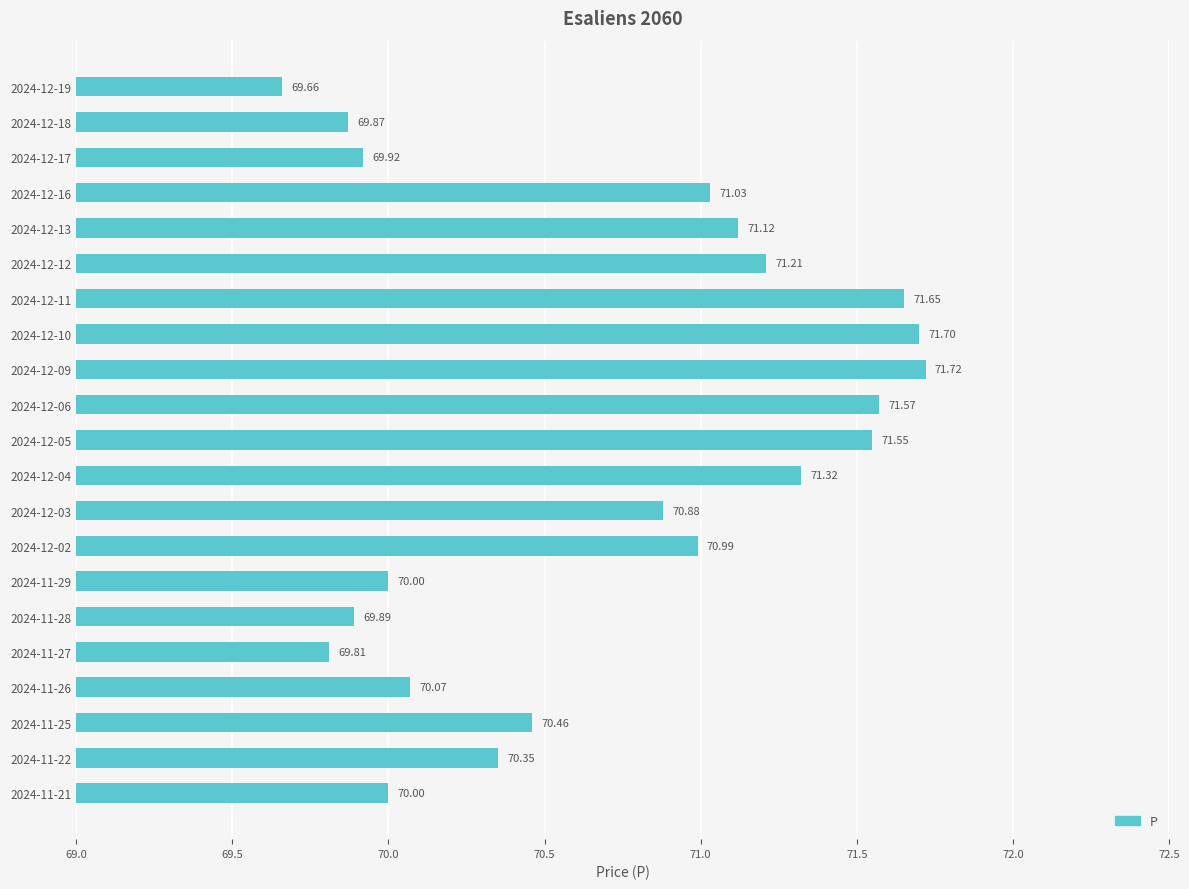

Approximately how many times larger is the value at 2024-11-27 compared to 2024-11-25?

1.0